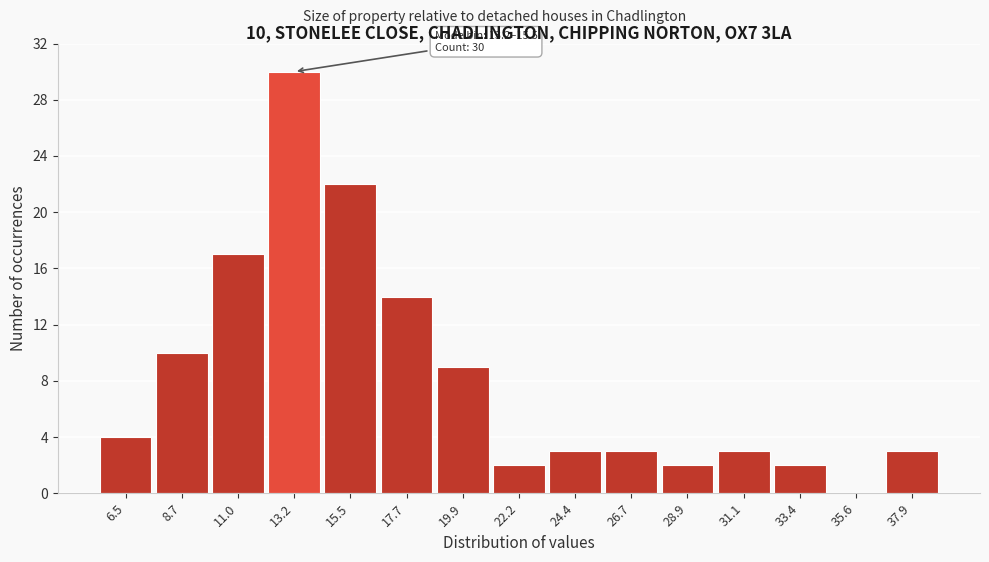

Reading left to right, transcribe all the data shown in this chart.

6.5=4	8.7=10	11.0=17	13.2=30	15.5=22	17.7=14	19.9=9	22.2=2	24.4=3	26.7=3	28.9=2	31.1=3	33.4=2	35.6=0	37.9=3